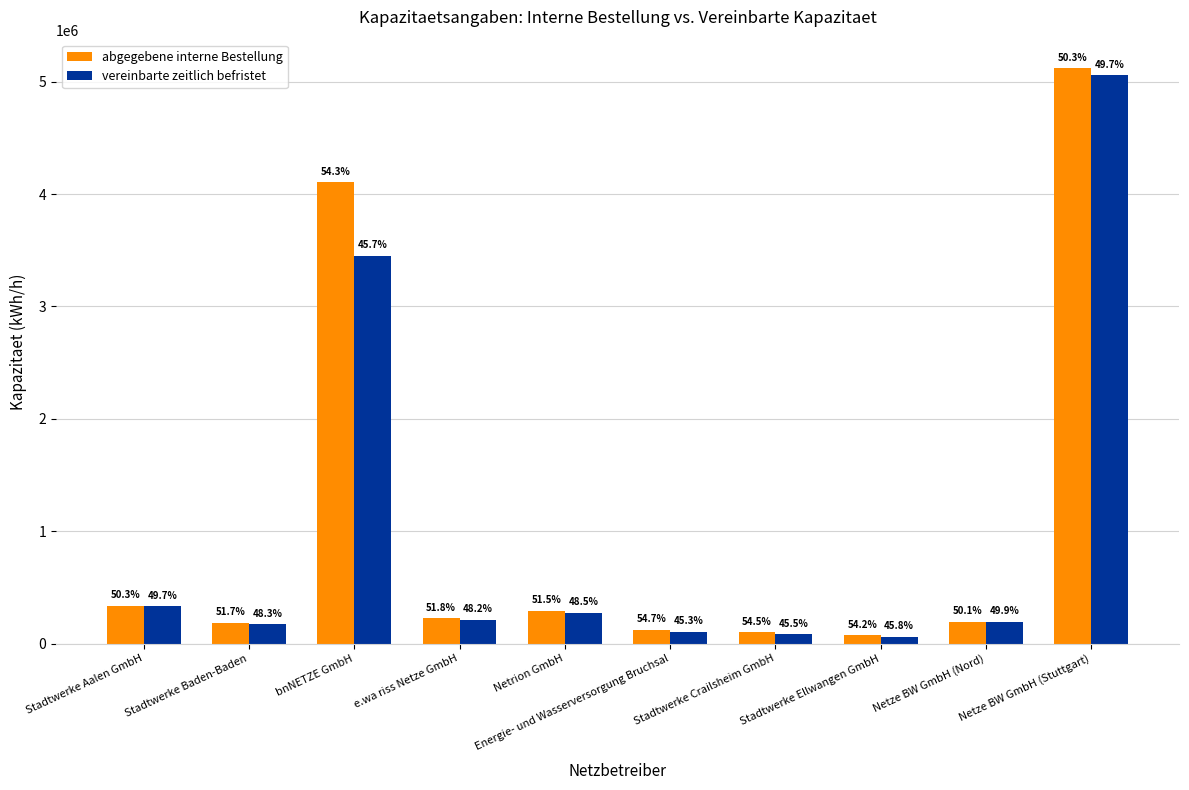

Reading left to right, transcribe all the data shown in this chart.

abgegebene interne Bestellung: Stadtwerke Aalen GmbH=336000	Stadtwerke Baden-Baden=183681	bnNETZE GmbH=4106000	e.wa riss Netze GmbH=225845	Netrion GmbH=291600	Energie- und Wasserversorgung Bruchsal=124500	Stadtwerke Crailsheim GmbH=98622	Stadtwerke Ellwangen GmbH=73600	Netze BW GmbH (Nord)=195319	Netze BW GmbH (Stuttgart)=5118256
vereinbarte zeitlich befristet: Stadtwerke Aalen GmbH=331500	Stadtwerke Baden-Baden=171896	bnNETZE GmbH=3449156	e.wa riss Netze GmbH=209873	Netrion GmbH=274069	Energie- und Wasserversorgung Bruchsal=103020	Stadtwerke Crailsheim GmbH=82467	Stadtwerke Ellwangen GmbH=62220	Netze BW GmbH (Nord)=194774	Netze BW GmbH (Stuttgart)=5057503